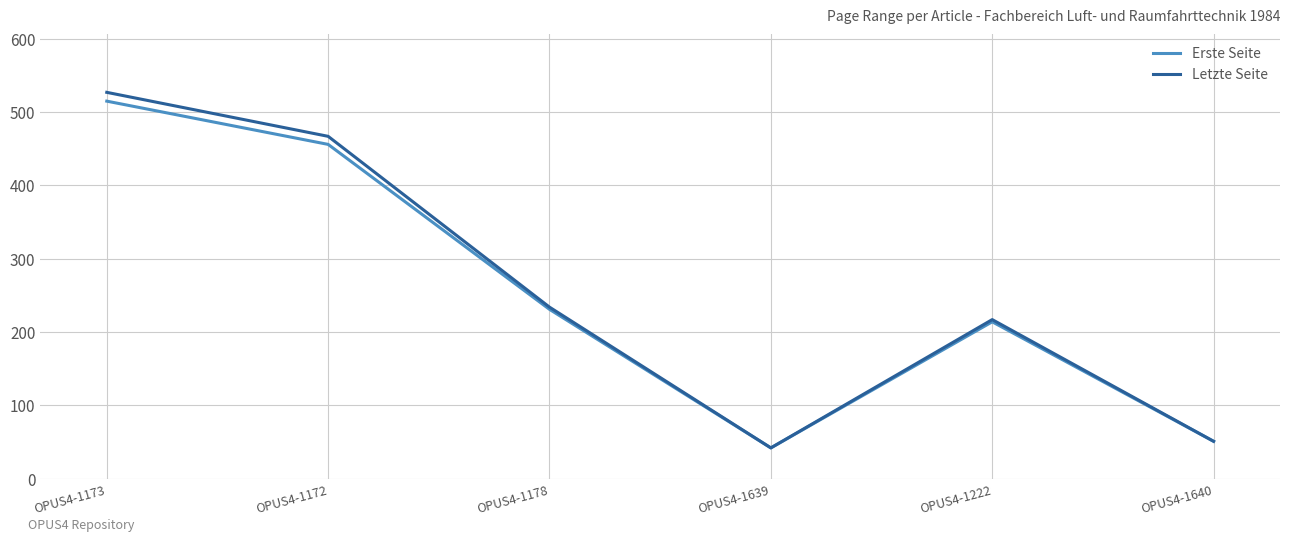

What position from the left is OPUS4-1640?

6